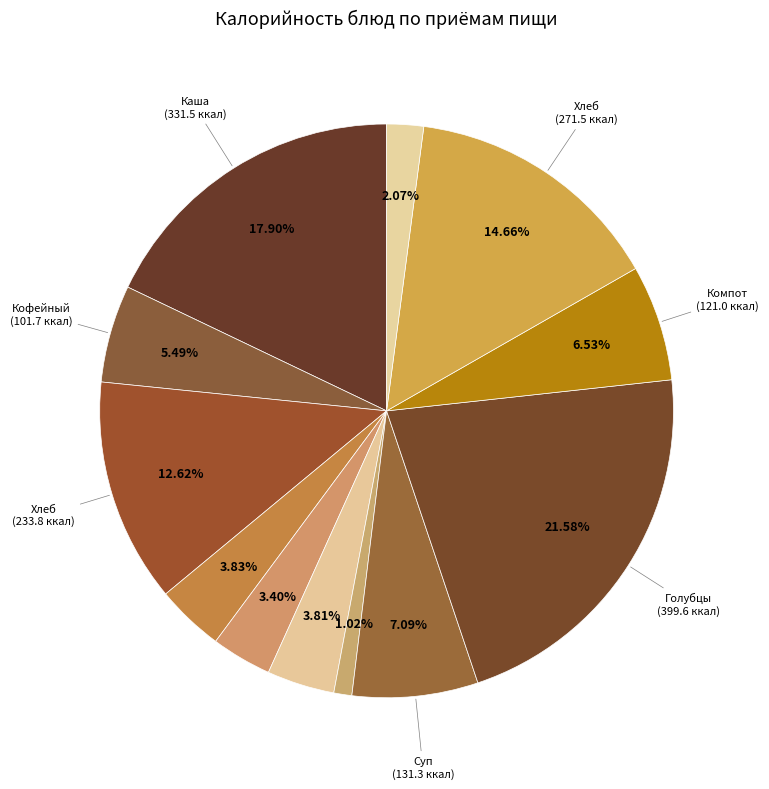

Rank the categories by value from highest to lowest.

Голубцы ленивые с отварным мясом, Каша пшенная молочная жидкая, Хлеб ржаной, Хлеб пшеничный, Суп картофельный с макаронными изделиями, Компот из сухофруктов, Кофейный напиток с молоком, Масло сливочное, Яблоки, Яйцо куриное диетическое, Соус сметанный, Помидоры порционные